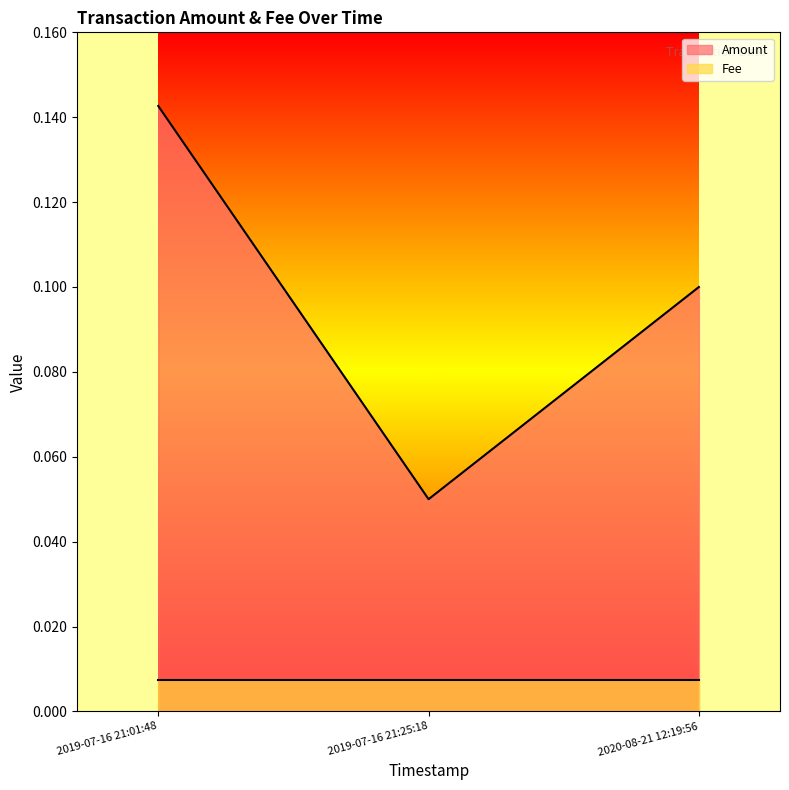

List the series in order of their peak value, lowest first.

Fee, Amount